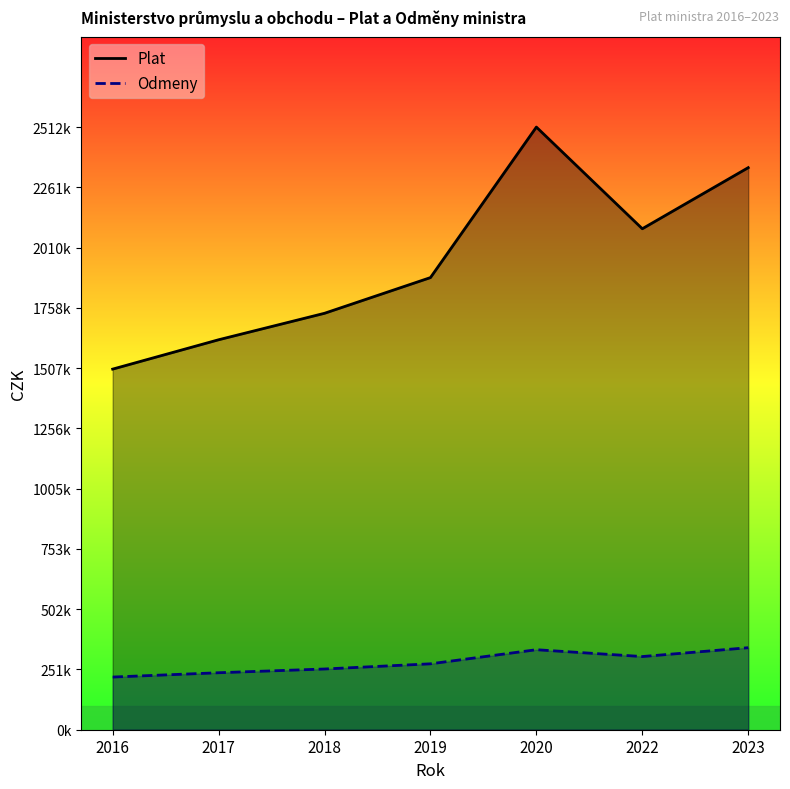

Reading left to right, list all the values displayed in this chart.

Plat: 2016=1503600	2017=1626000	2018=1736400	2019=1885200	2020=2512800	2022=2088900	2023=2343600
Odmeny: 2016=219600	2017=237600	2018=253200	2019=274800	2020=333600	2022=305100	2023=342000